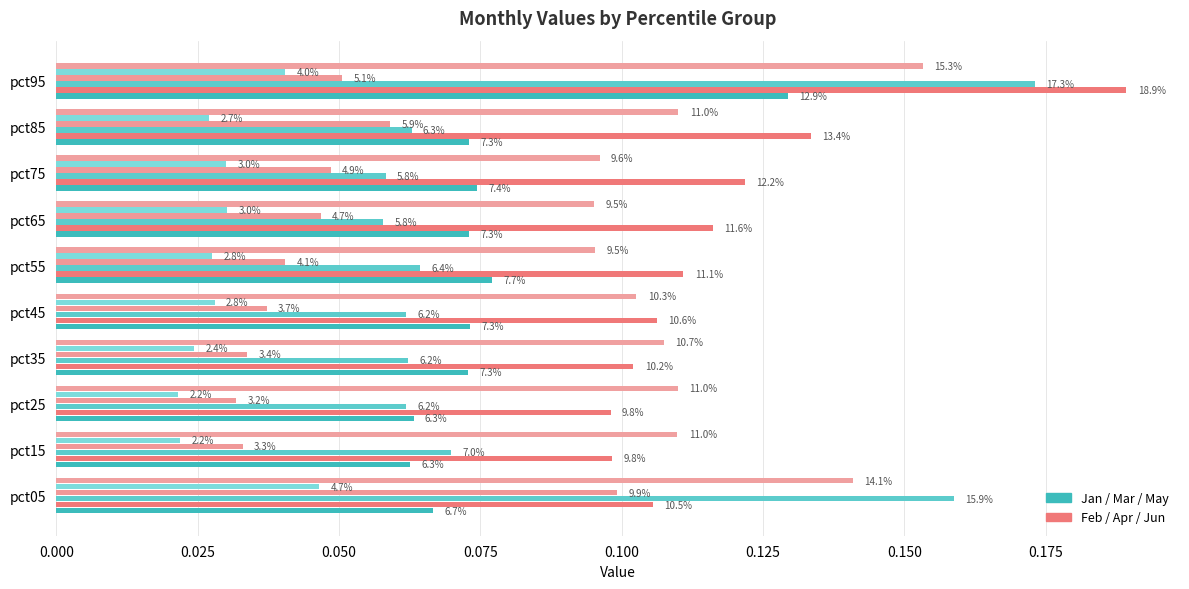

How many bars are there in total?

60